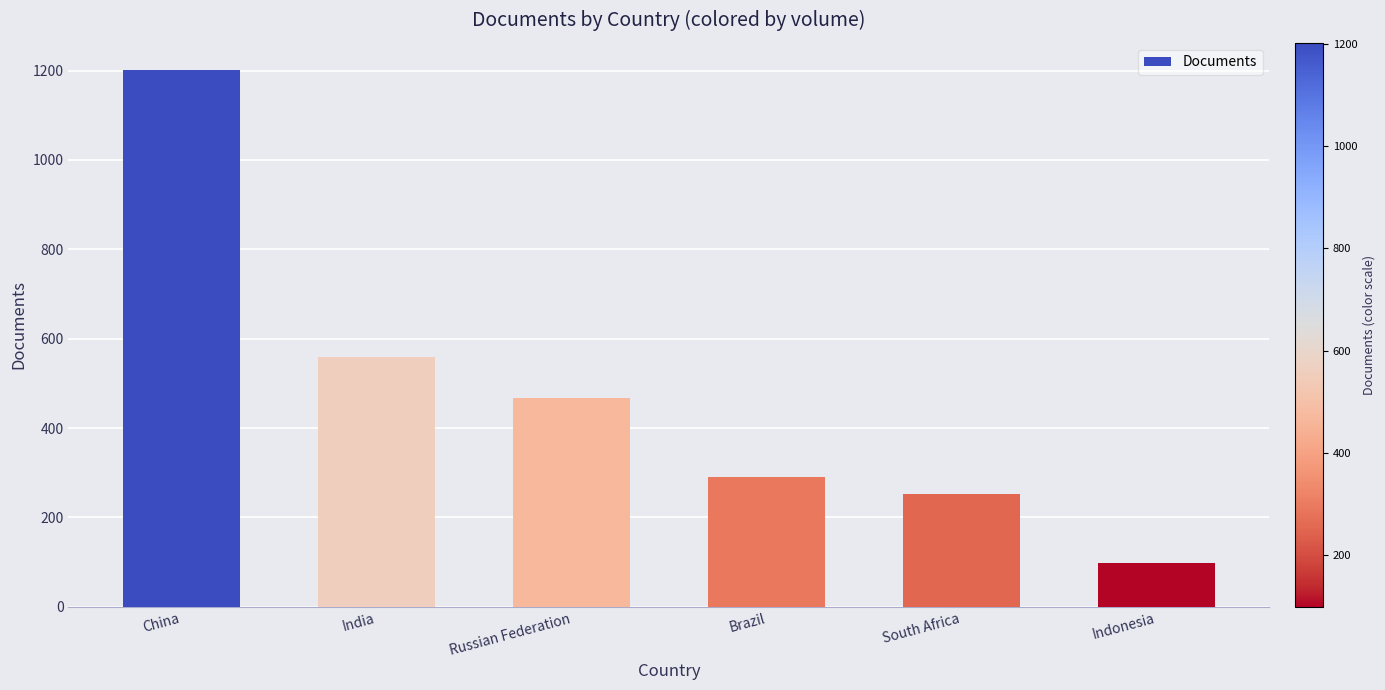

At which label does the data first exceed 468?

China